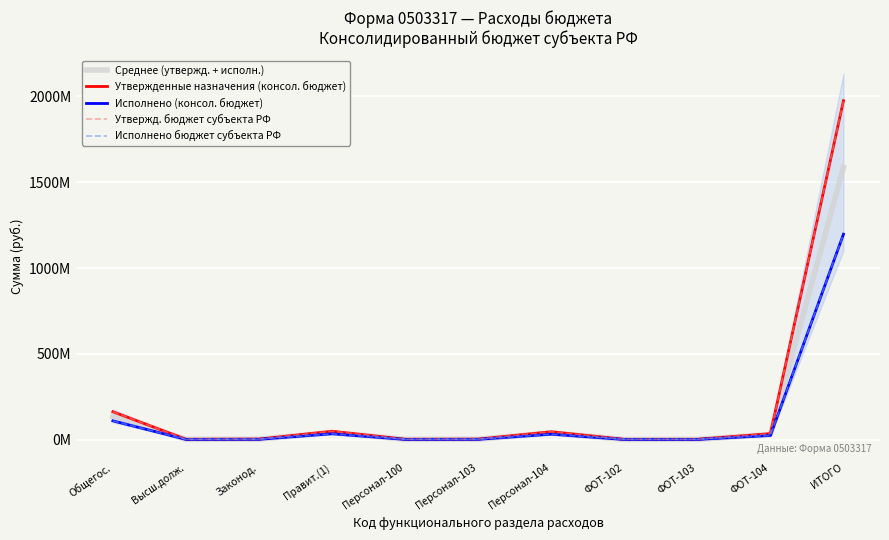

True or false: Утвержденные назначения (консол. бюджет) has a value of 3317970.0 at Высш.долж..

True